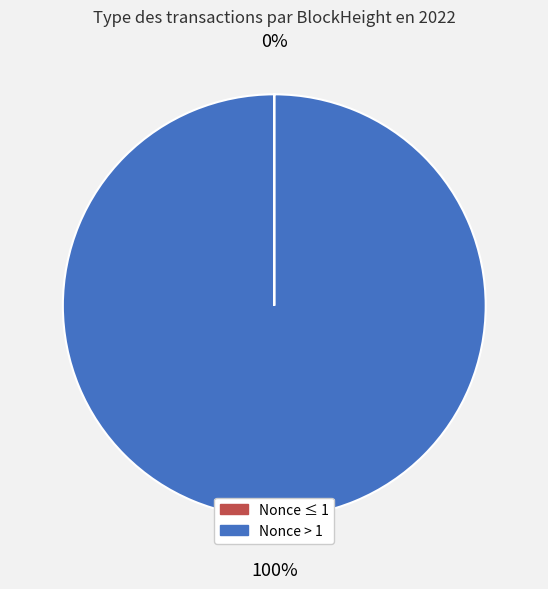

To the nearest percent, what is the average slice percentage?

50%